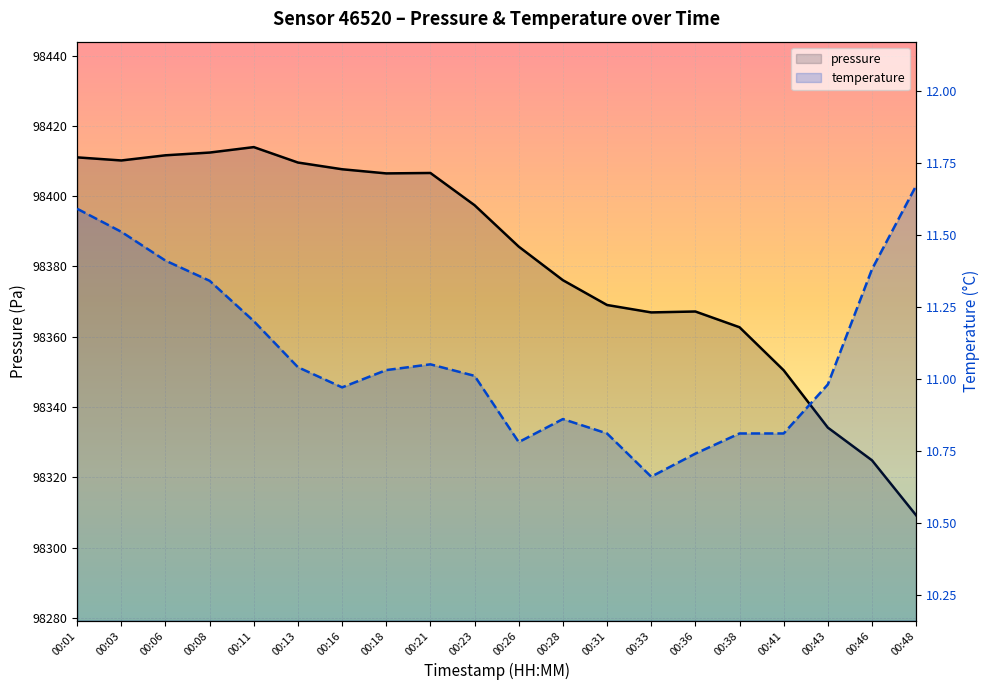

Is it true that temperature equals 10.9 at 00:28?

True